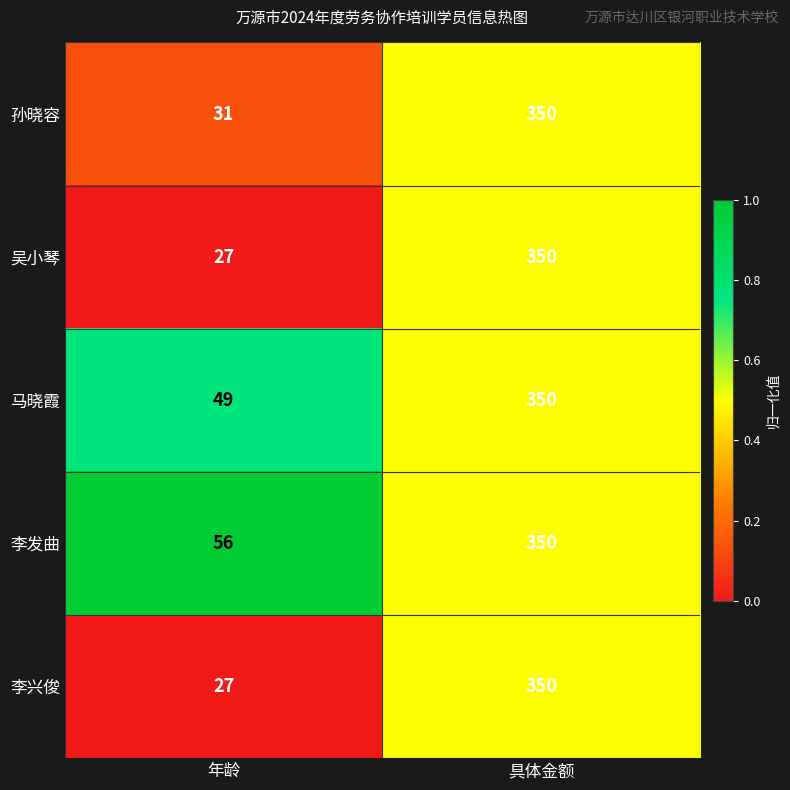

List the labels in order of 孙晓容 value, smallest first.

年龄, 具体金额